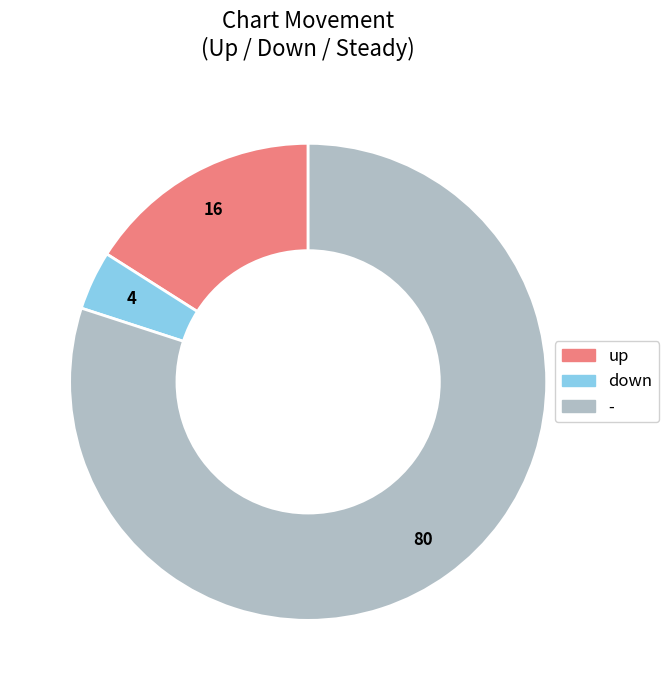

Does any single category account for the majority?

Yes